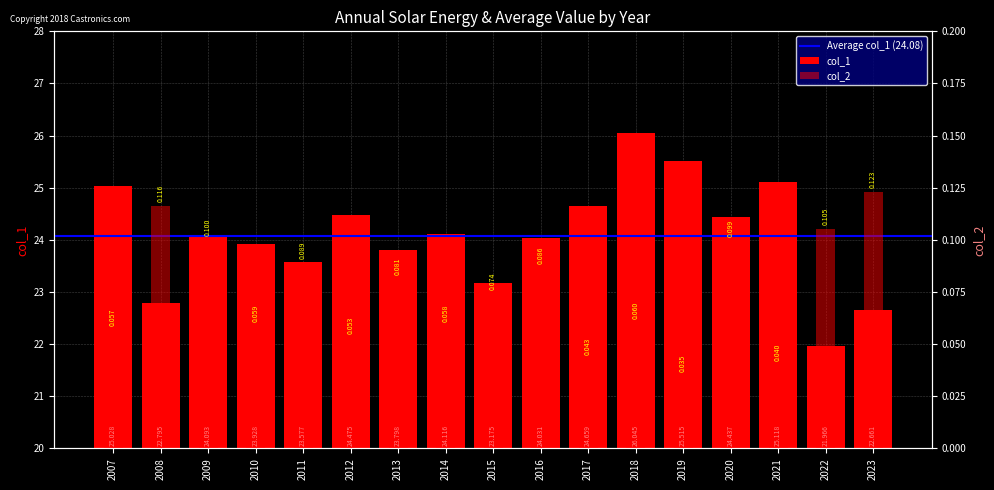

The value of col_1 at 2022 is 13.8. True or false?

False